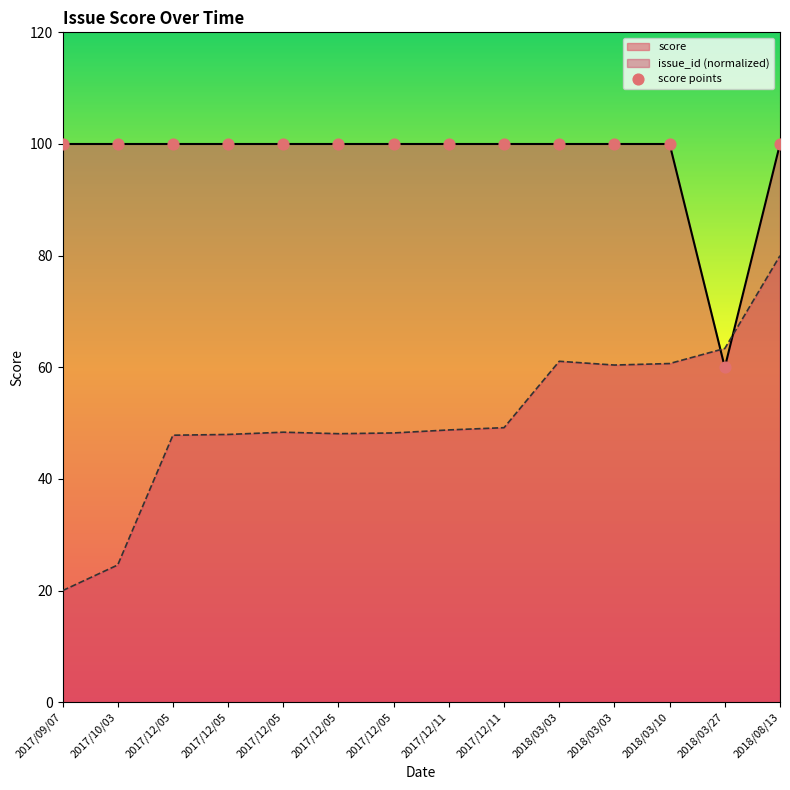

What is the ratio of the value at 2017/12/05 to the value at 2017/12/05?

1.0